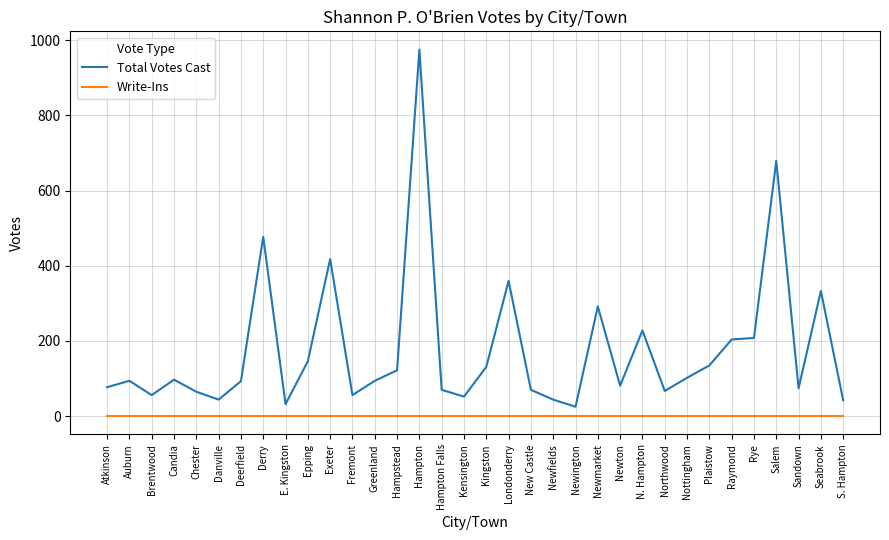

Where is the first local minimum for Total Votes Cast?

Brentwood